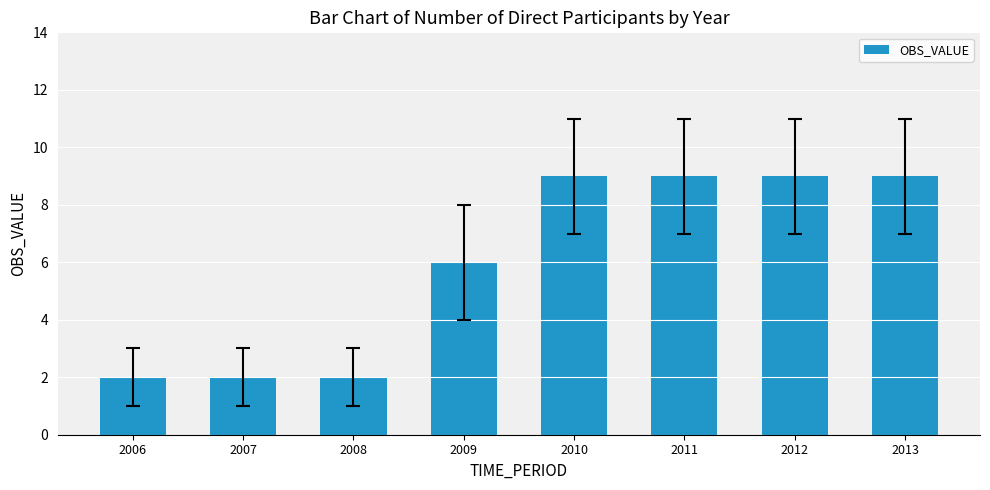

What is the greatest value displayed?

9